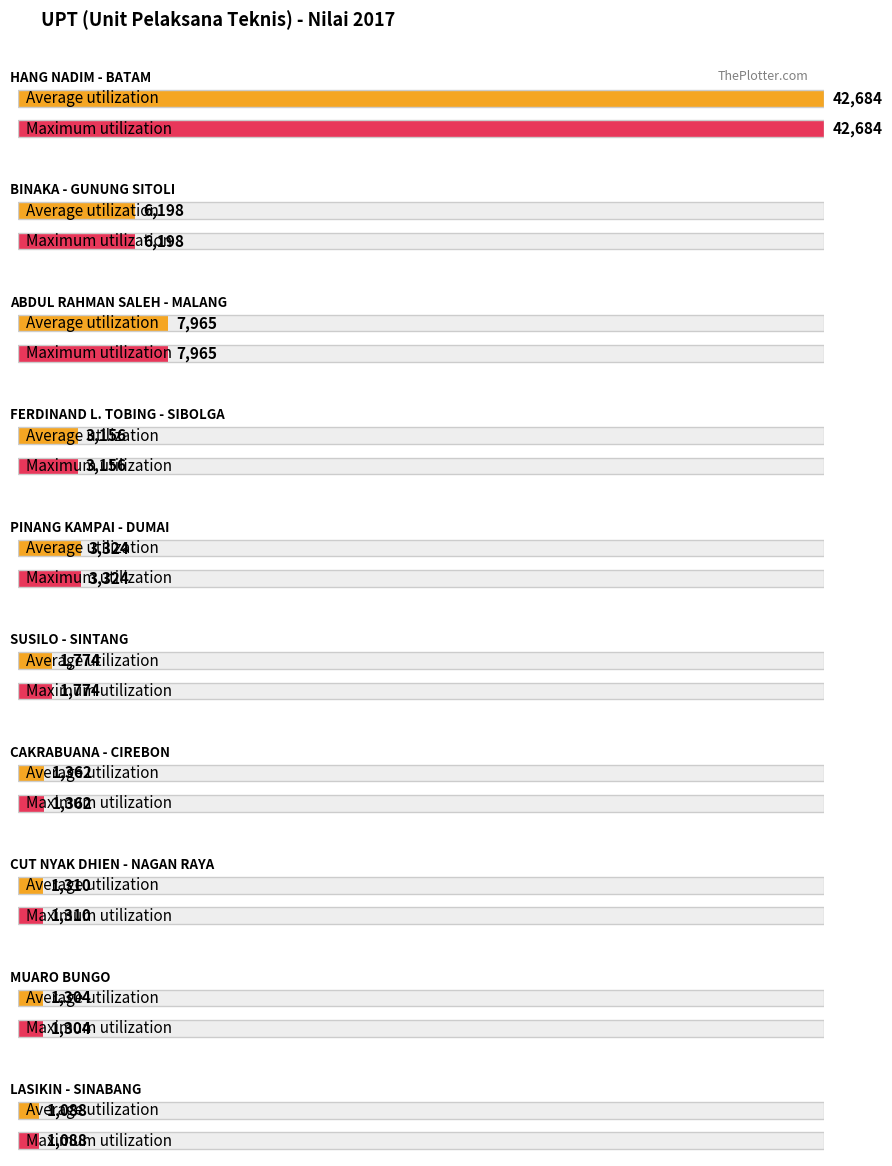

Which series changed the most between FERDINAND L. TOBING - SIBOLGA and CUT NYAK DHIEN - NAGAN RAYA?

Average utilization